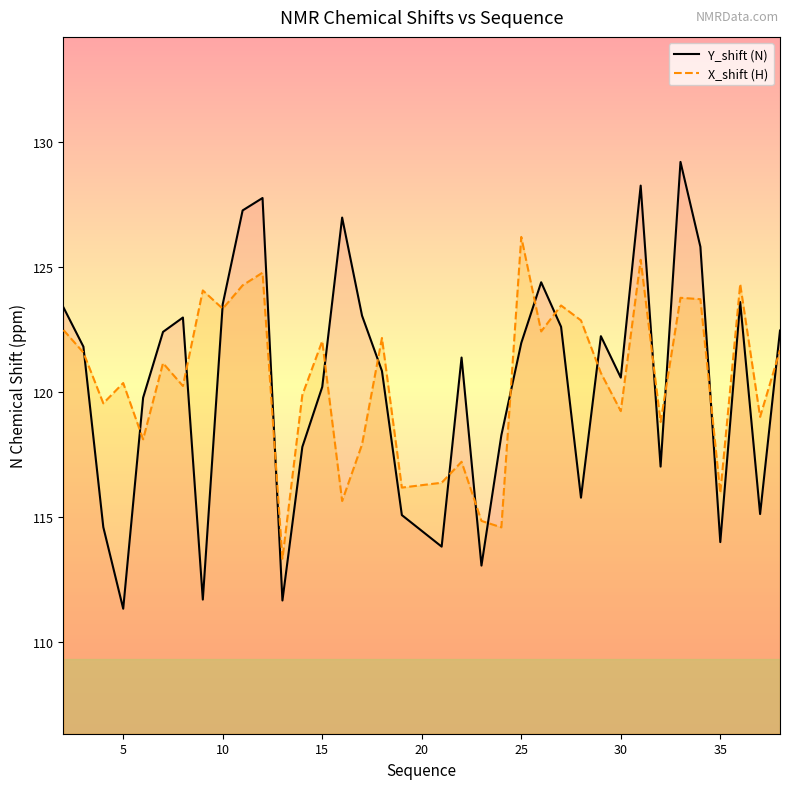

How many categories are shown in the chart?

36